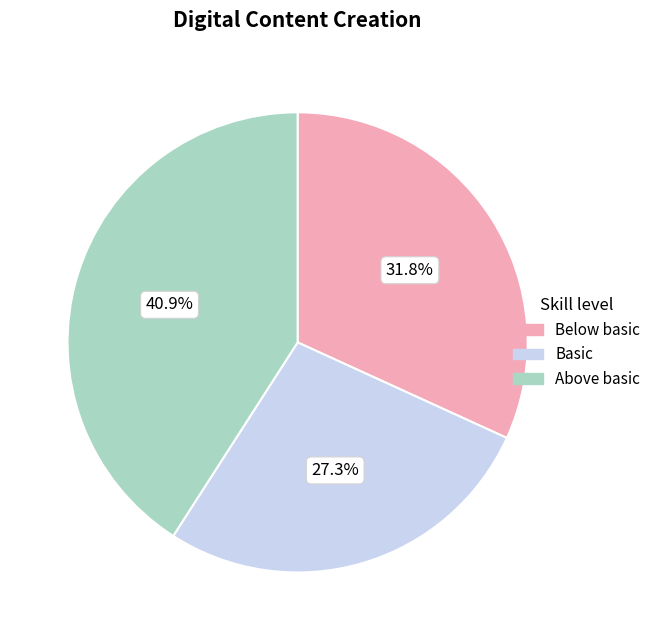

Count the number of slices in the pie.

3